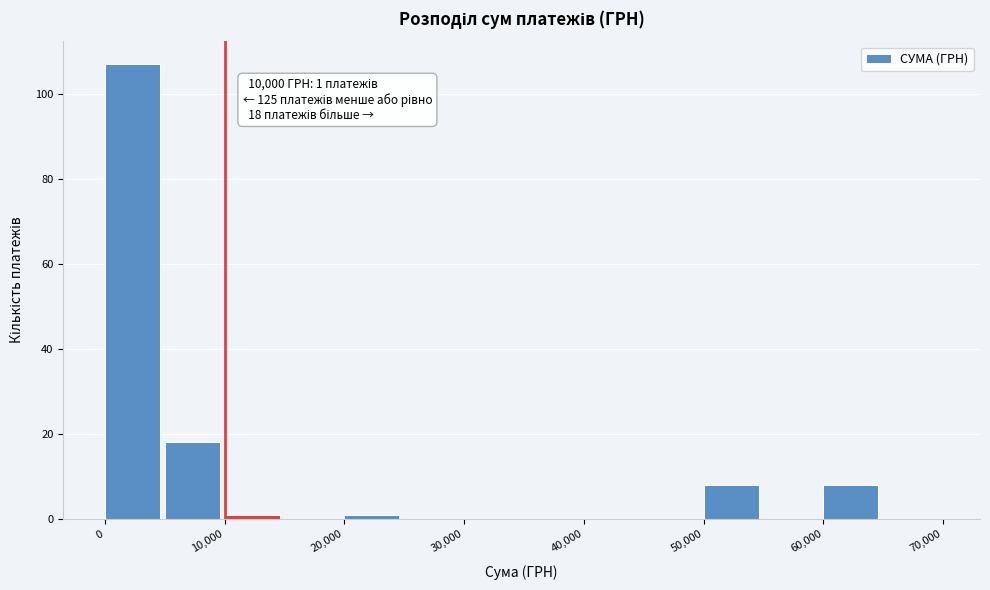

Which range on the x-axis has the tallest bar?

0 to 5000